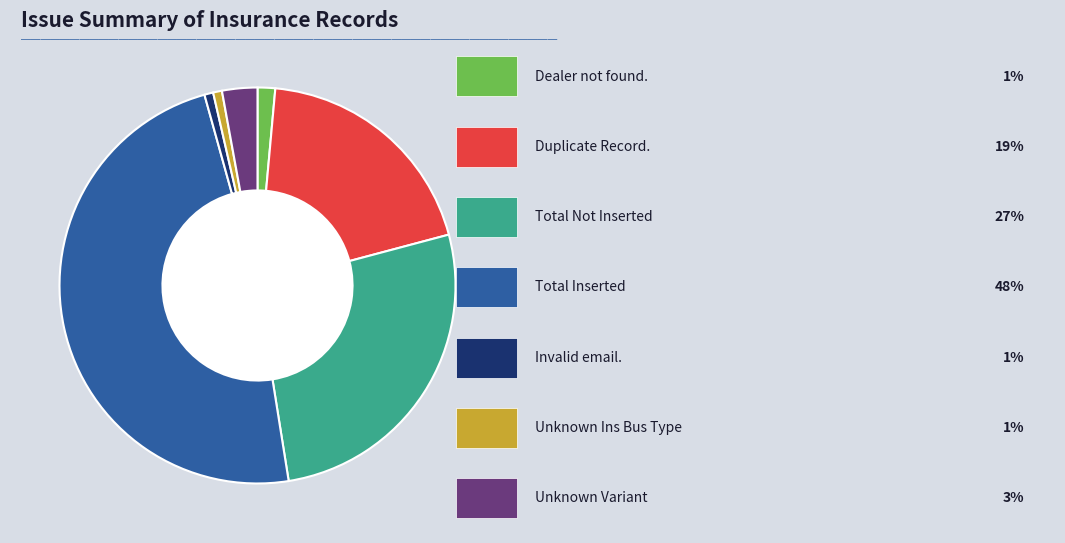

Does any single category account for the majority?

No